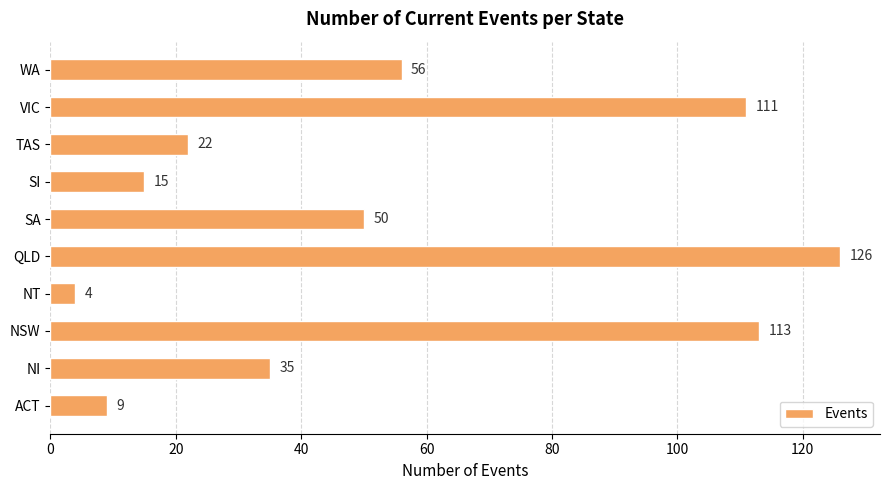

What is the ratio of the value at TAS to the value at WA?

0.4